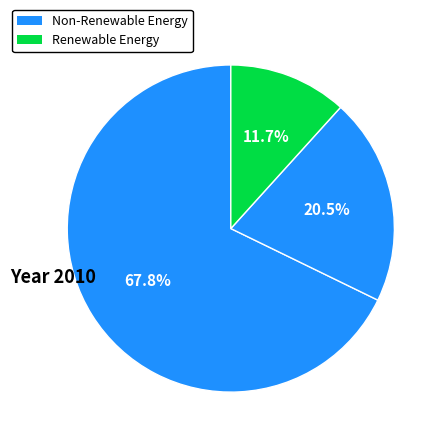

Count the number of slices in the pie.

3